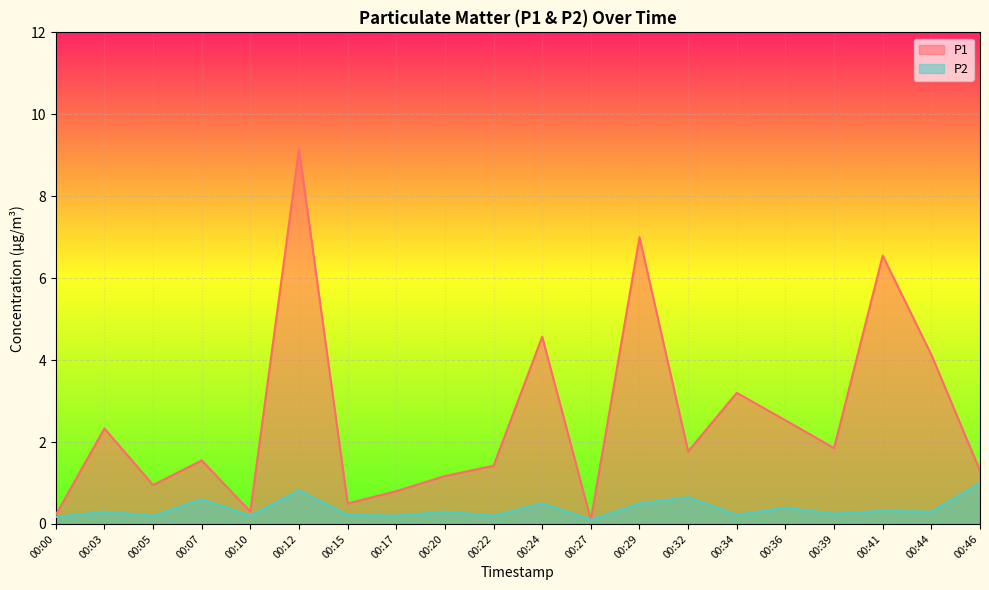

What is the smallest value displayed?

0.1